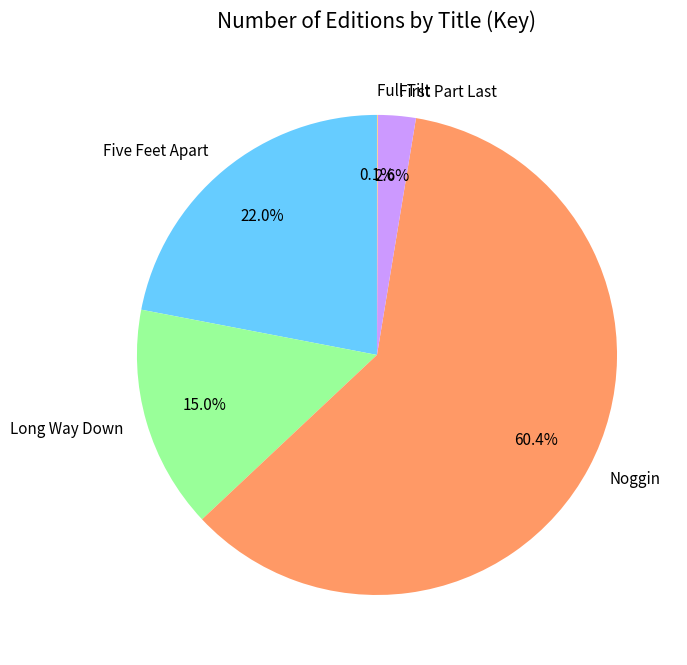

Which slice represents more than half of the pie?

Noggin